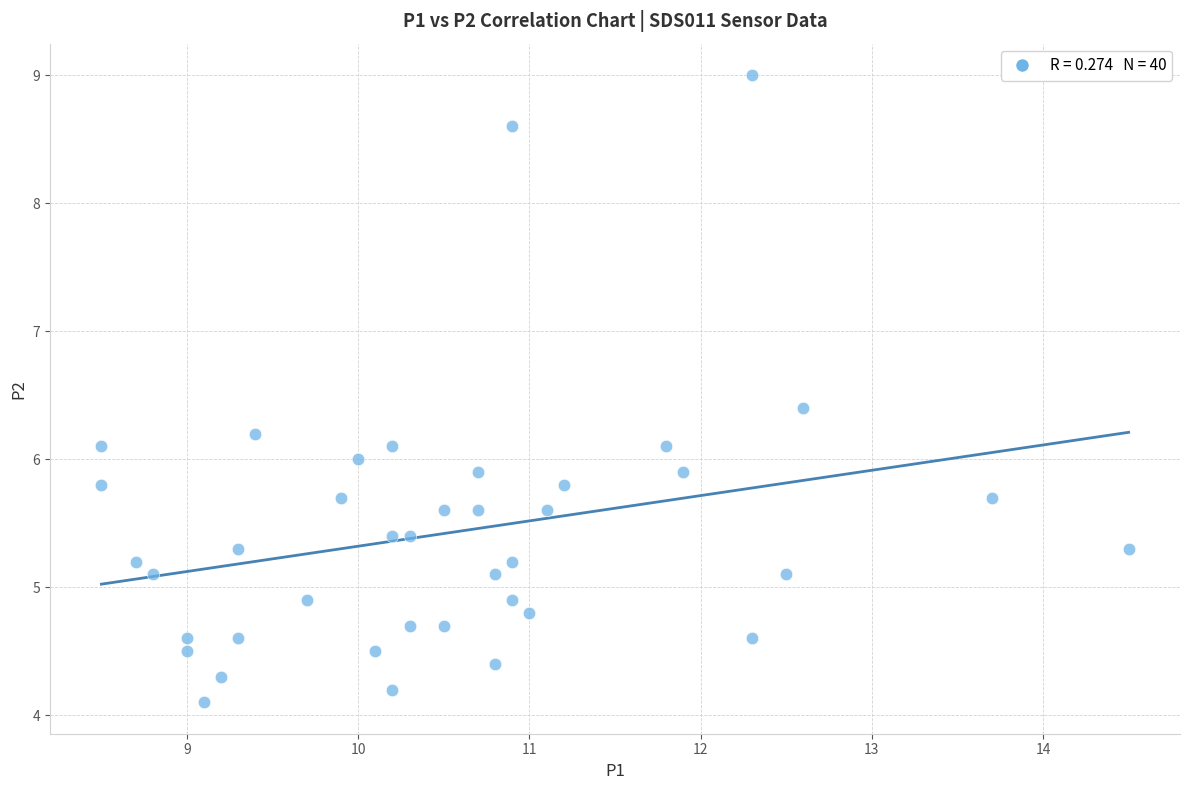

What is the range of Y values (max minus min)?

4.9